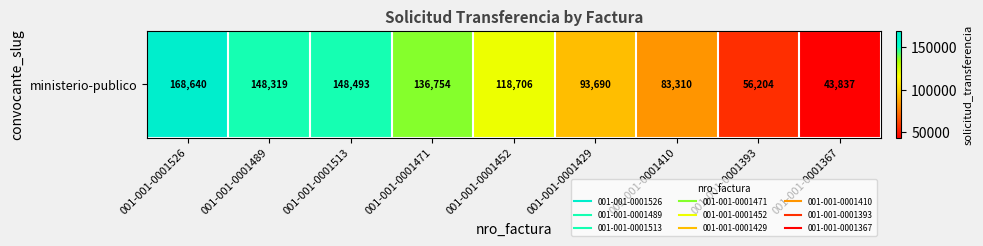

Reading left to right, list all the values displayed in this chart.

001-001-0001526=168640	001-001-0001489=148319	001-001-0001513=148493	001-001-0001471=136754	001-001-0001452=118706	001-001-0001429=93690	001-001-0001410=83310	001-001-0001393=56204	001-001-0001367=43837